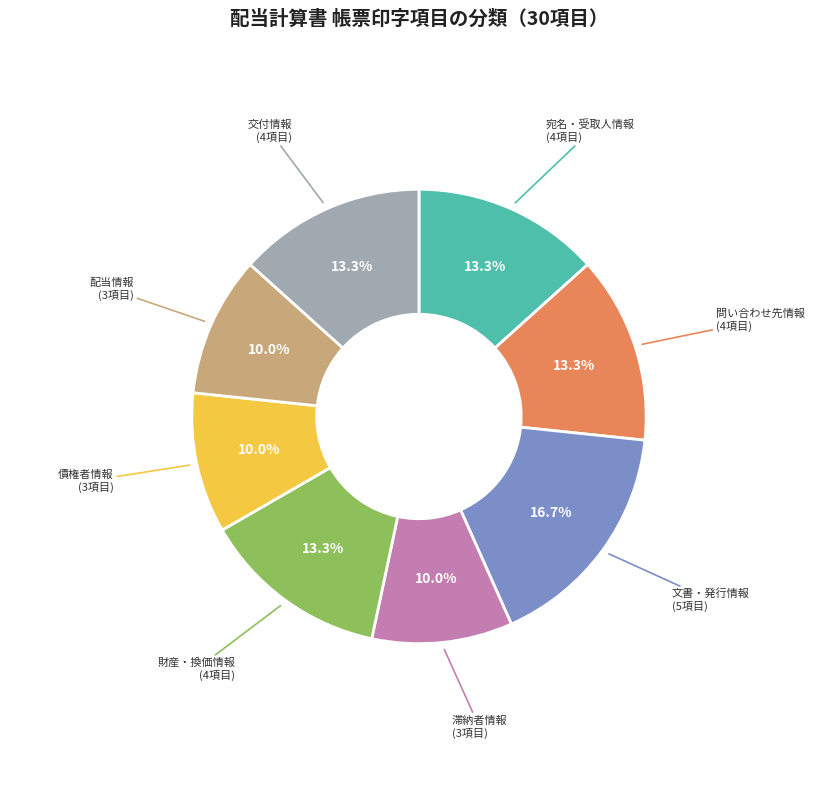

Does any single category account for the majority?

No